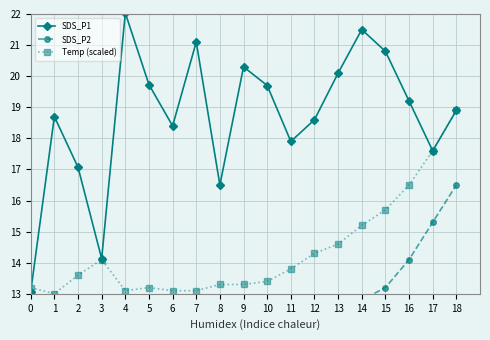

True or false: SDS_P2 and SDS_P1 cross at least once.

False